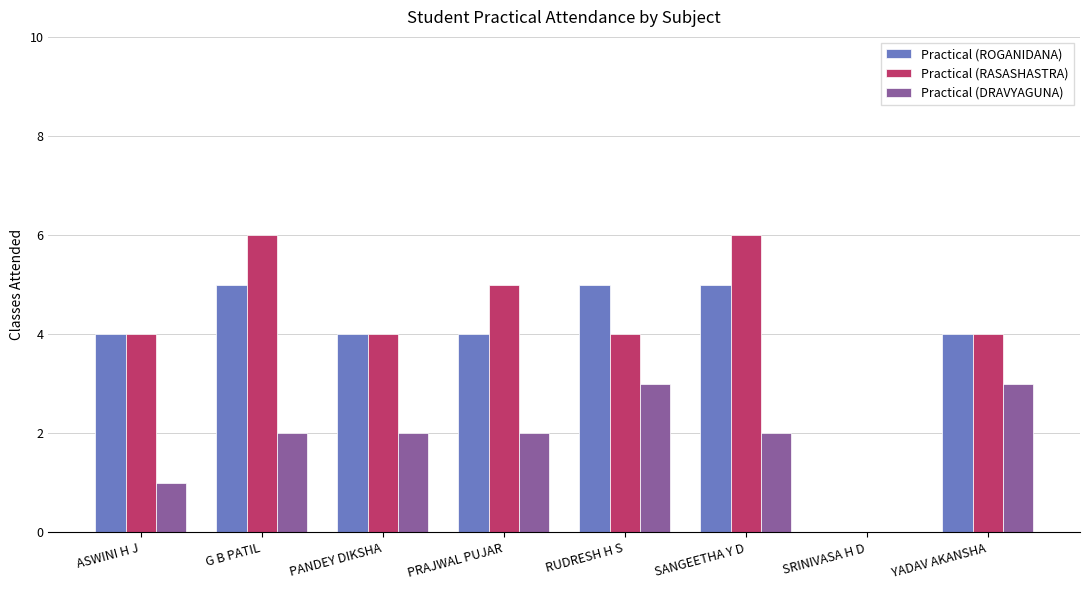

What is the spread (max minus min) of values at PANDEY DIKSHA?

2